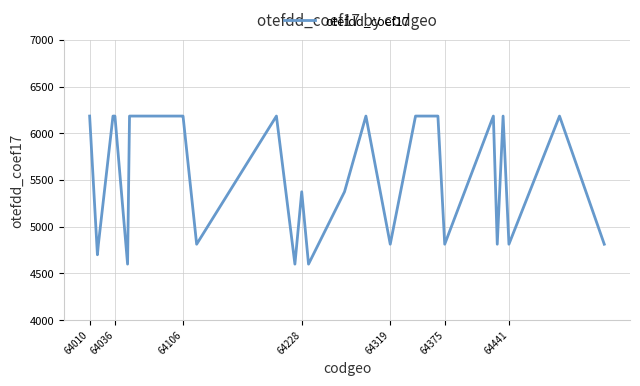

What is the minimum value shown in the chart?

4600